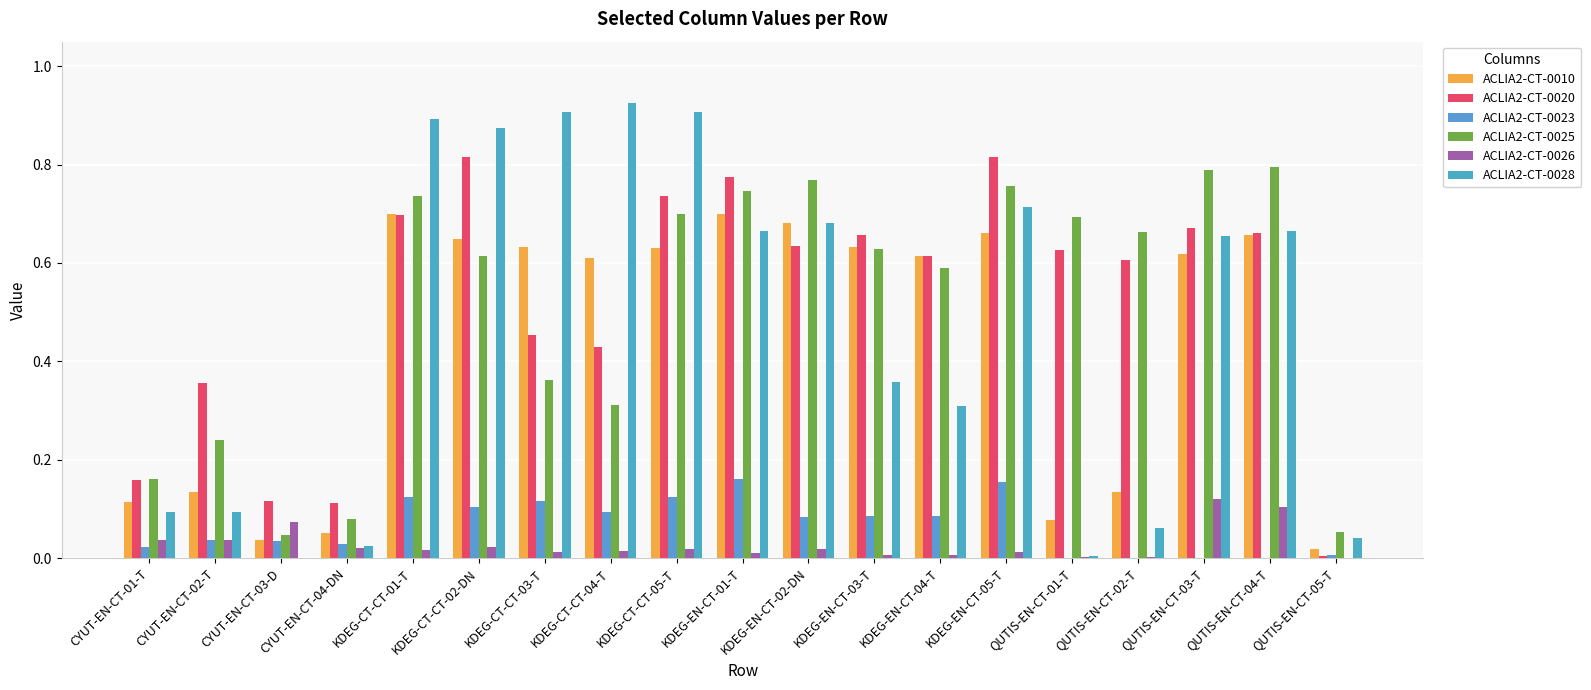

Reading left to right, extract all data points from this chart.

ACLIA2-CT-0010: CYUT-EN-CT-01-T=0.1	CYUT-EN-CT-02-T=0.1	CYUT-EN-CT-03-D=0.0	CYUT-EN-CT-04-DN=0.1	KDEG-CT-CT-01-T=0.7	KDEG-CT-CT-02-DN=0.6	KDEG-CT-CT-03-T=0.6	KDEG-CT-CT-04-T=0.6	KDEG-CT-CT-05-T=0.6	KDEG-EN-CT-01-T=0.7	KDEG-EN-CT-02-DN=0.7	KDEG-EN-CT-03-T=0.6	KDEG-EN-CT-04-T=0.6	KDEG-EN-CT-05-T=0.7	QUTIS-EN-CT-01-T=0.1	QUTIS-EN-CT-02-T=0.1	QUTIS-EN-CT-03-T=0.6	QUTIS-EN-CT-04-T=0.7	QUTIS-EN-CT-05-T=0.0
ACLIA2-CT-0020: CYUT-EN-CT-01-T=0.2	CYUT-EN-CT-02-T=0.4	CYUT-EN-CT-03-D=0.1	CYUT-EN-CT-04-DN=0.1	KDEG-CT-CT-01-T=0.7	KDEG-CT-CT-02-DN=0.8	KDEG-CT-CT-03-T=0.5	KDEG-CT-CT-04-T=0.4	KDEG-CT-CT-05-T=0.7	KDEG-EN-CT-01-T=0.8	KDEG-EN-CT-02-DN=0.6	KDEG-EN-CT-03-T=0.7	KDEG-EN-CT-04-T=0.6	KDEG-EN-CT-05-T=0.8	QUTIS-EN-CT-01-T=0.6	QUTIS-EN-CT-02-T=0.6	QUTIS-EN-CT-03-T=0.7	QUTIS-EN-CT-04-T=0.7	QUTIS-EN-CT-05-T=0.0
ACLIA2-CT-0023: CYUT-EN-CT-01-T=0.0	CYUT-EN-CT-02-T=0.0	CYUT-EN-CT-03-D=0.0	CYUT-EN-CT-04-DN=0.0	KDEG-CT-CT-01-T=0.1	KDEG-CT-CT-02-DN=0.1	KDEG-CT-CT-03-T=0.1	KDEG-CT-CT-04-T=0.1	KDEG-CT-CT-05-T=0.1	KDEG-EN-CT-01-T=0.2	KDEG-EN-CT-02-DN=0.1	KDEG-EN-CT-03-T=0.1	KDEG-EN-CT-04-T=0.1	KDEG-EN-CT-05-T=0.2	QUTIS-EN-CT-01-T=0.0	QUTIS-EN-CT-02-T=0.0	QUTIS-EN-CT-03-T=0.0	QUTIS-EN-CT-04-T=0.0	QUTIS-EN-CT-05-T=0.0
ACLIA2-CT-0025: CYUT-EN-CT-01-T=0.2	CYUT-EN-CT-02-T=0.2	CYUT-EN-CT-03-D=0.0	CYUT-EN-CT-04-DN=0.1	KDEG-CT-CT-01-T=0.7	KDEG-CT-CT-02-DN=0.6	KDEG-CT-CT-03-T=0.4	KDEG-CT-CT-04-T=0.3	KDEG-CT-CT-05-T=0.7	KDEG-EN-CT-01-T=0.7	KDEG-EN-CT-02-DN=0.8	KDEG-EN-CT-03-T=0.6	KDEG-EN-CT-04-T=0.6	KDEG-EN-CT-05-T=0.8	QUTIS-EN-CT-01-T=0.7	QUTIS-EN-CT-02-T=0.7	QUTIS-EN-CT-03-T=0.8	QUTIS-EN-CT-04-T=0.8	QUTIS-EN-CT-05-T=0.1
ACLIA2-CT-0026: CYUT-EN-CT-01-T=0.0	CYUT-EN-CT-02-T=0.0	CYUT-EN-CT-03-D=0.1	CYUT-EN-CT-04-DN=0.0	KDEG-CT-CT-01-T=0.0	KDEG-CT-CT-02-DN=0.0	KDEG-CT-CT-03-T=0.0	KDEG-CT-CT-04-T=0.0	KDEG-CT-CT-05-T=0.0	KDEG-EN-CT-01-T=0.0	KDEG-EN-CT-02-DN=0.0	KDEG-EN-CT-03-T=0.0	KDEG-EN-CT-04-T=0.0	KDEG-EN-CT-05-T=0.0	QUTIS-EN-CT-01-T=0.0	QUTIS-EN-CT-02-T=0.0	QUTIS-EN-CT-03-T=0.1	QUTIS-EN-CT-04-T=0.1	QUTIS-EN-CT-05-T=0.0
ACLIA2-CT-0028: CYUT-EN-CT-01-T=0.1	CYUT-EN-CT-02-T=0.1	CYUT-EN-CT-03-D=0.0	CYUT-EN-CT-04-DN=0.0	KDEG-CT-CT-01-T=0.9	KDEG-CT-CT-02-DN=0.9	KDEG-CT-CT-03-T=0.9	KDEG-CT-CT-04-T=0.9	KDEG-CT-CT-05-T=0.9	KDEG-EN-CT-01-T=0.7	KDEG-EN-CT-02-DN=0.7	KDEG-EN-CT-03-T=0.4	KDEG-EN-CT-04-T=0.3	KDEG-EN-CT-05-T=0.7	QUTIS-EN-CT-01-T=0.0	QUTIS-EN-CT-02-T=0.1	QUTIS-EN-CT-03-T=0.7	QUTIS-EN-CT-04-T=0.7	QUTIS-EN-CT-05-T=0.0